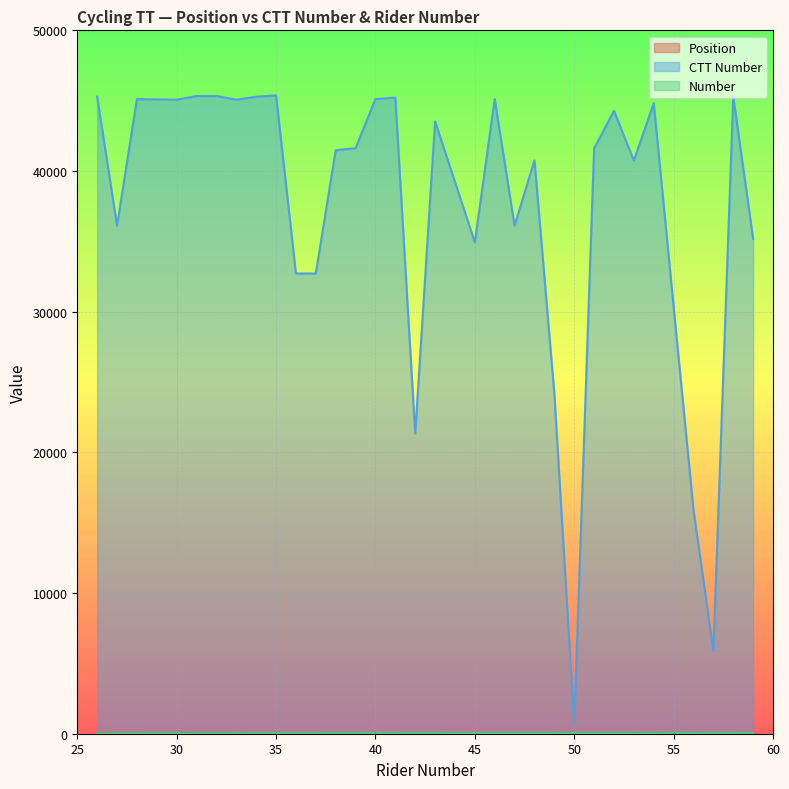

Is the value of Number at 31 greater than the value of Position at 48?

Yes